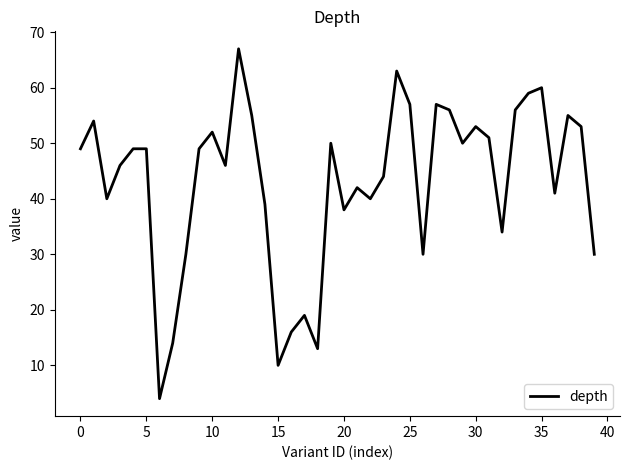

What is the smallest value displayed?

4